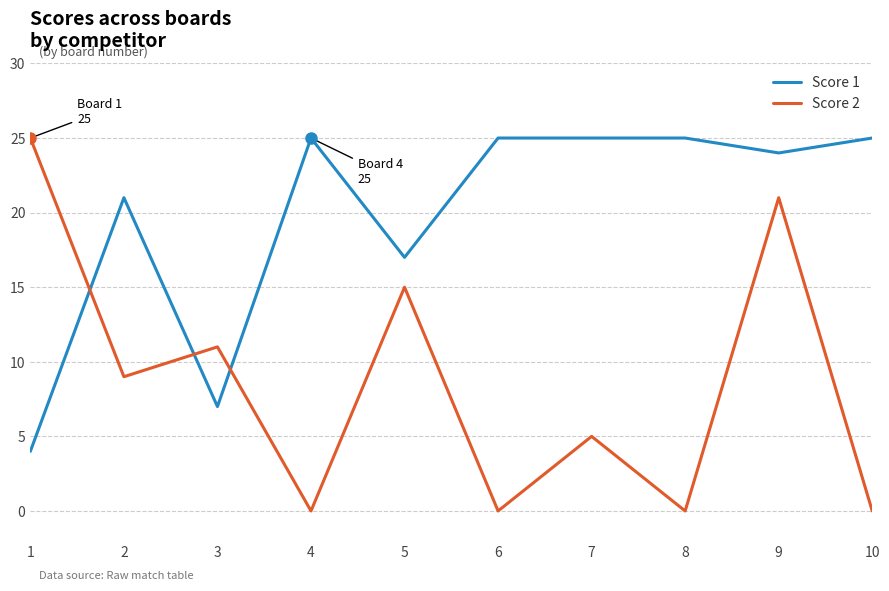

What is the spread (max minus min) of values at 10?

25